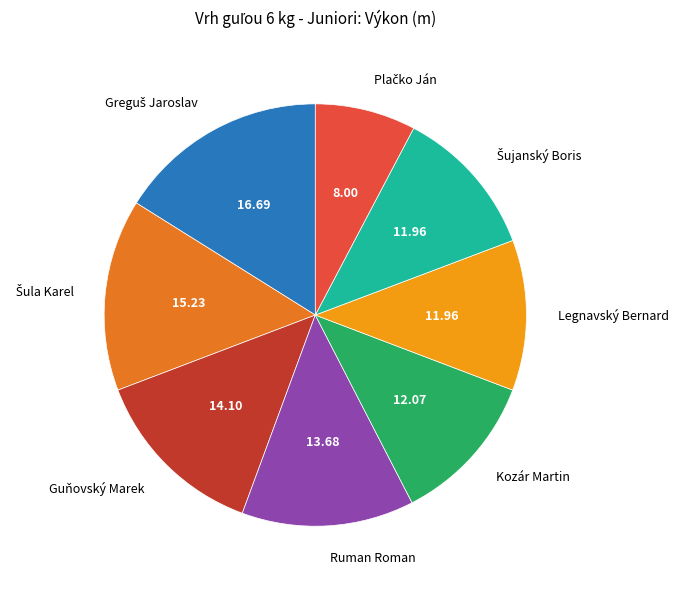

How many segments does this pie chart have?

8